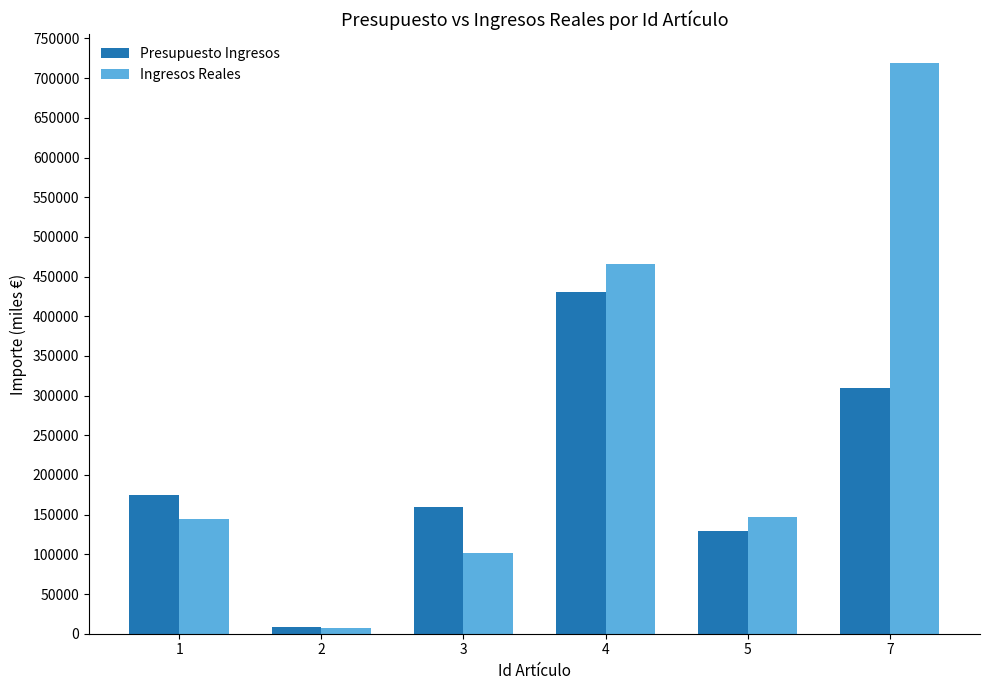

What is the sum of the Presupuesto Ingresos values at 4 and 2?

439190.6